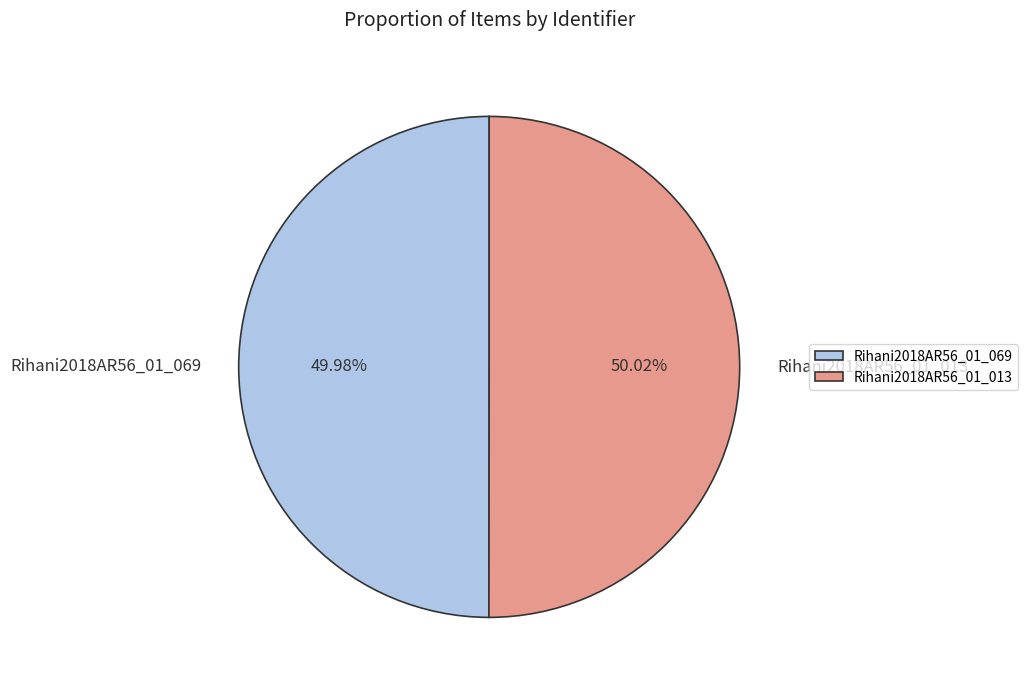

Count the number of slices in the pie.

2